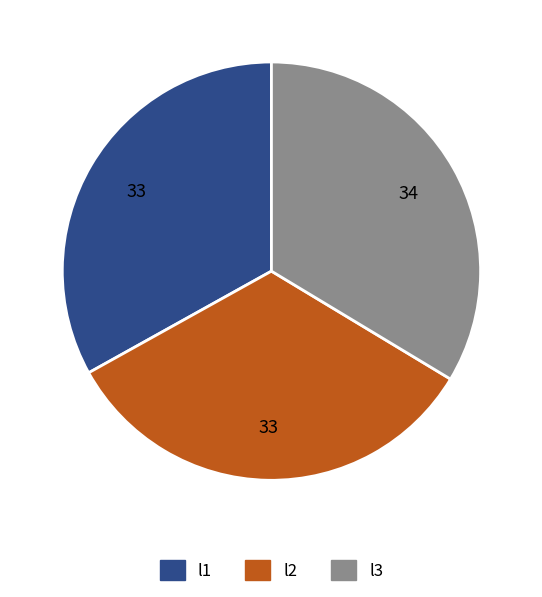

Is there a majority slice in this chart?

No